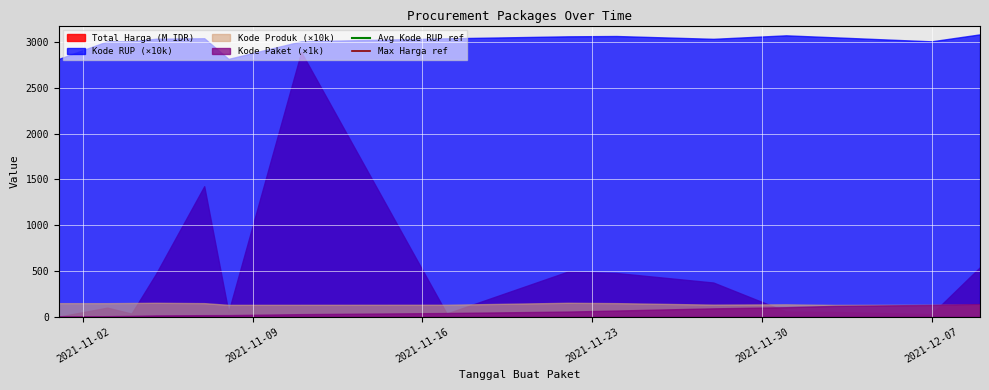

True or false: Kode Paket (×1k) and Kode RUP (×10k) cross at least once.

False